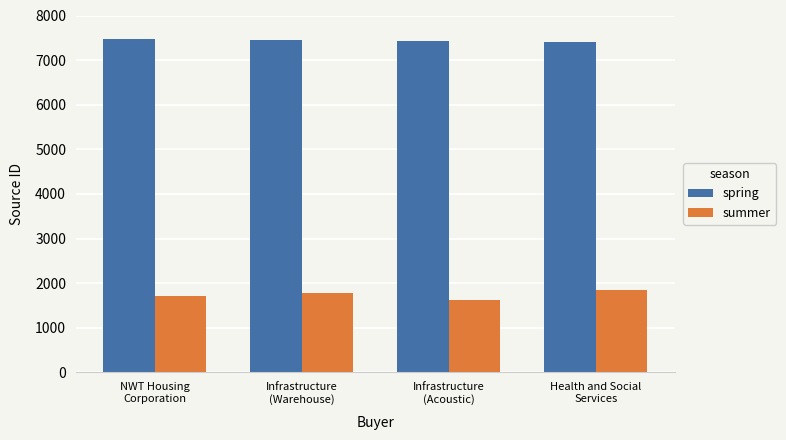

What are all the series names shown in the legend?

spring, summer